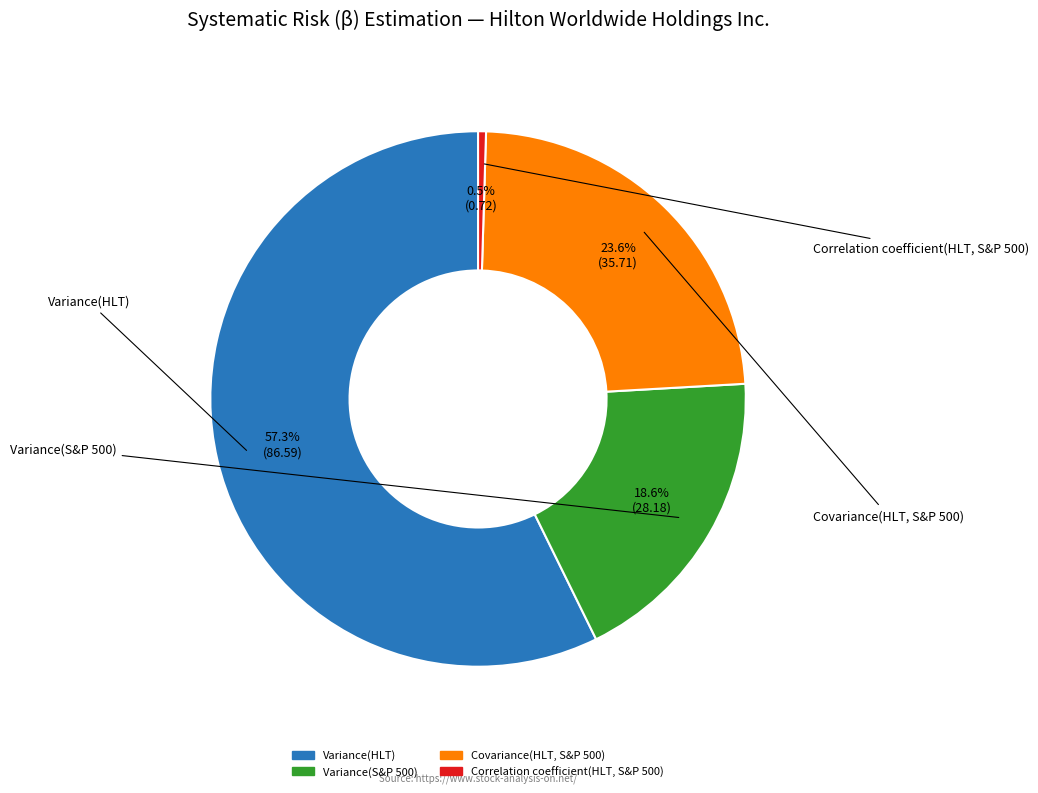

What is the majority slice?

Variance(HLT)